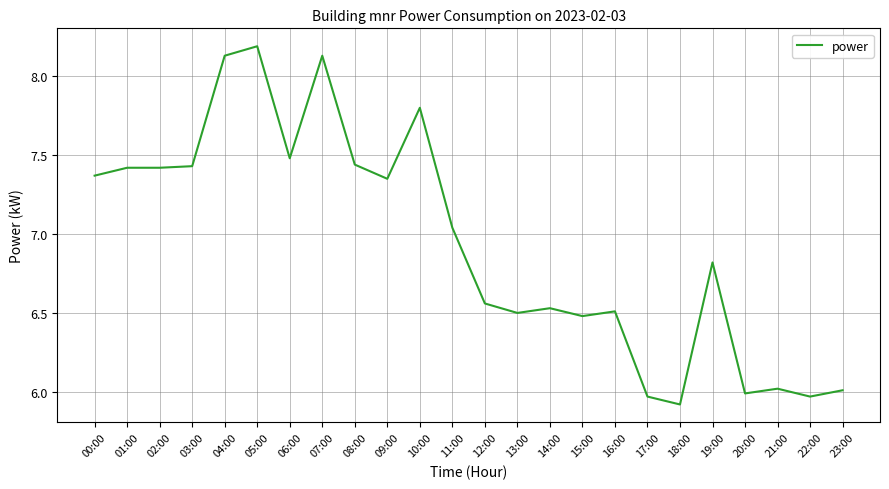

What position from the left is 20:00?

21